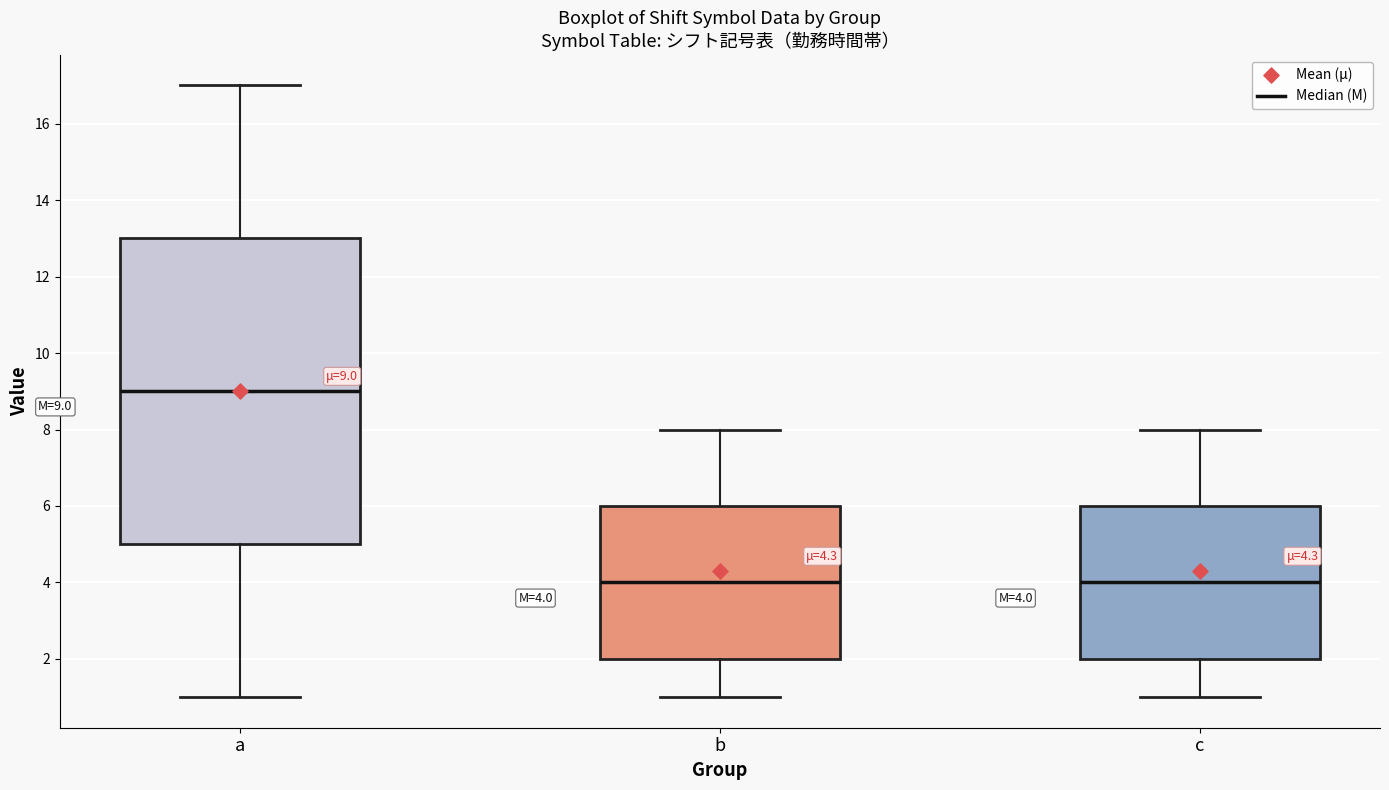

Which box's median line is the highest?

a